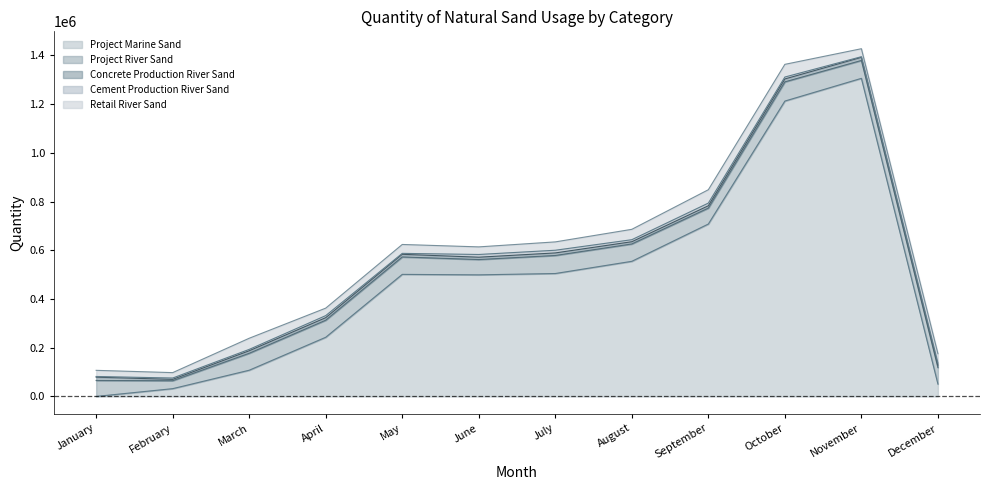

True or false: Project River Sand and Retail River Sand cross at least once.

False